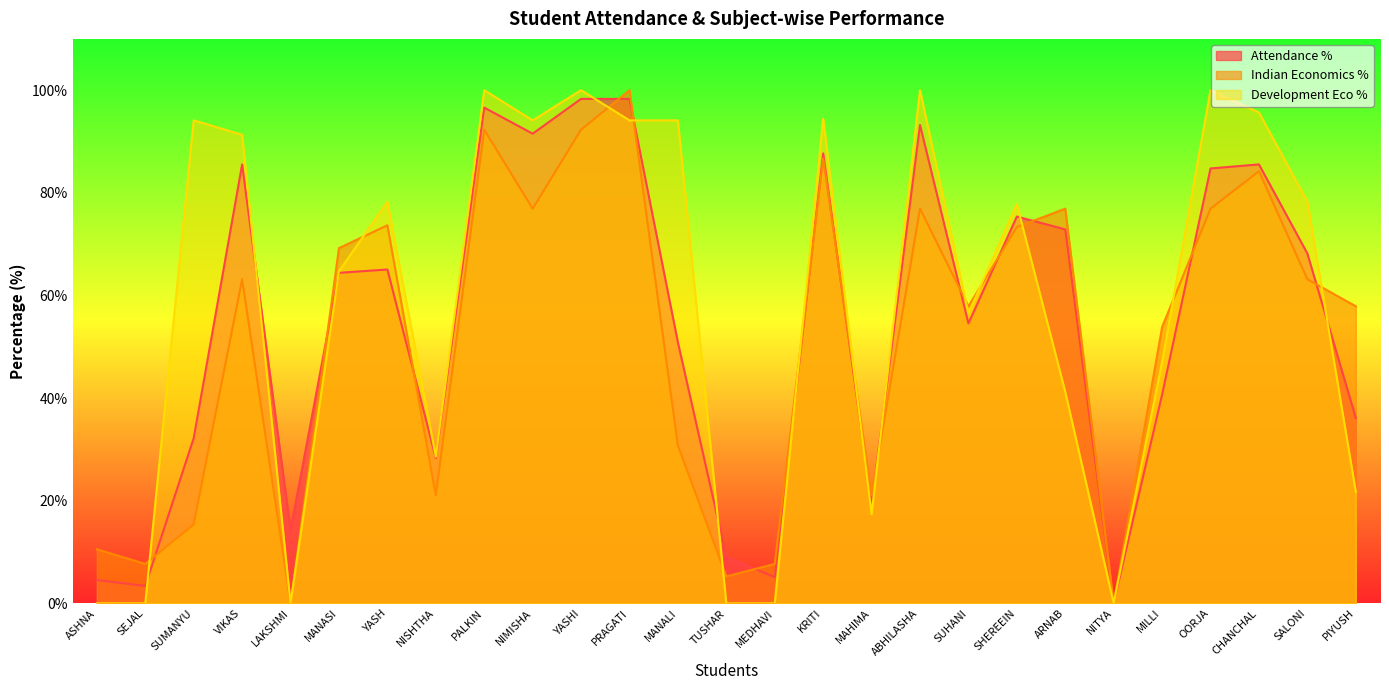

What is the average value of the Attendance % series?

54.3